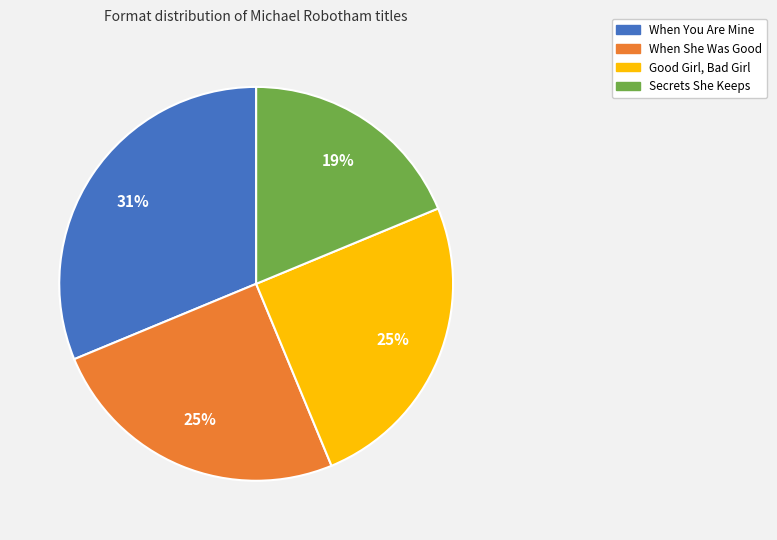

True or false: When You Are Mine accounts for 45% of the total.

False